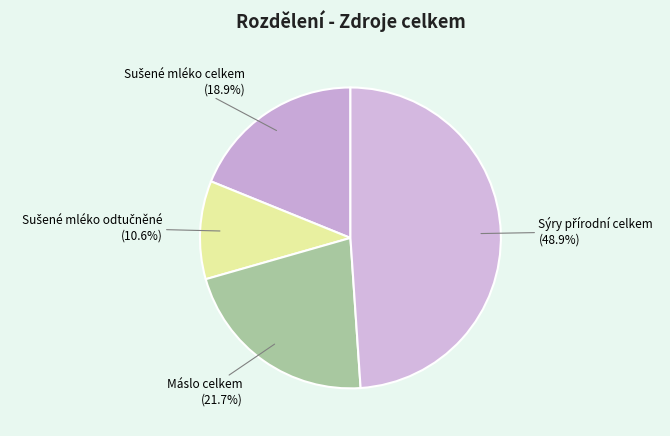

Which slice is the smallest?

Sušené mléko odtučněné